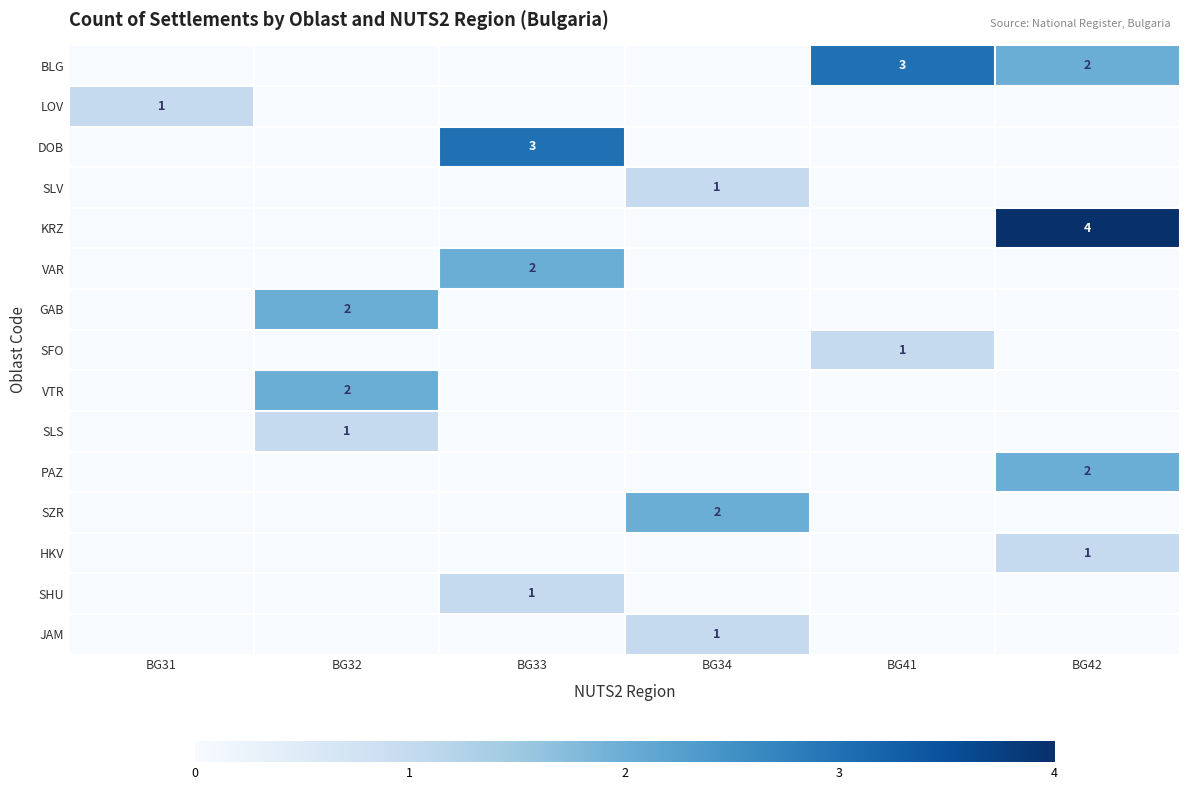

Is it true that KRZ equals 6 at BG42?

False